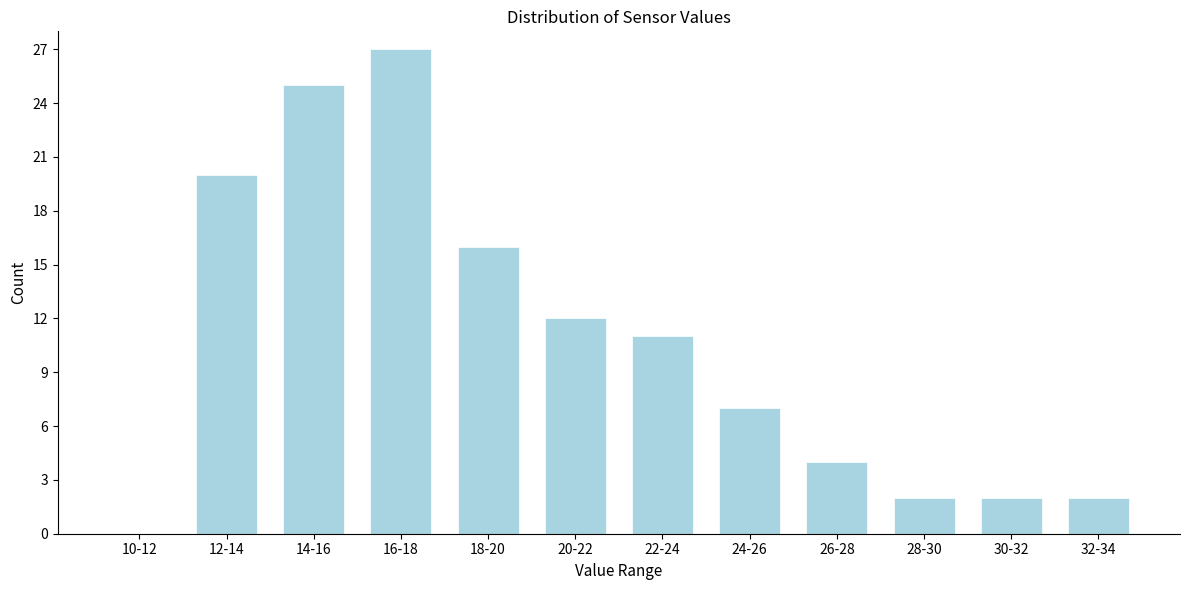

Reading left to right, list all the values displayed in this chart.

10-12=0	12-14=20	14-16=25	16-18=27	18-20=16	20-22=12	22-24=11	24-26=7	26-28=4	28-30=2	30-32=2	32-34=2